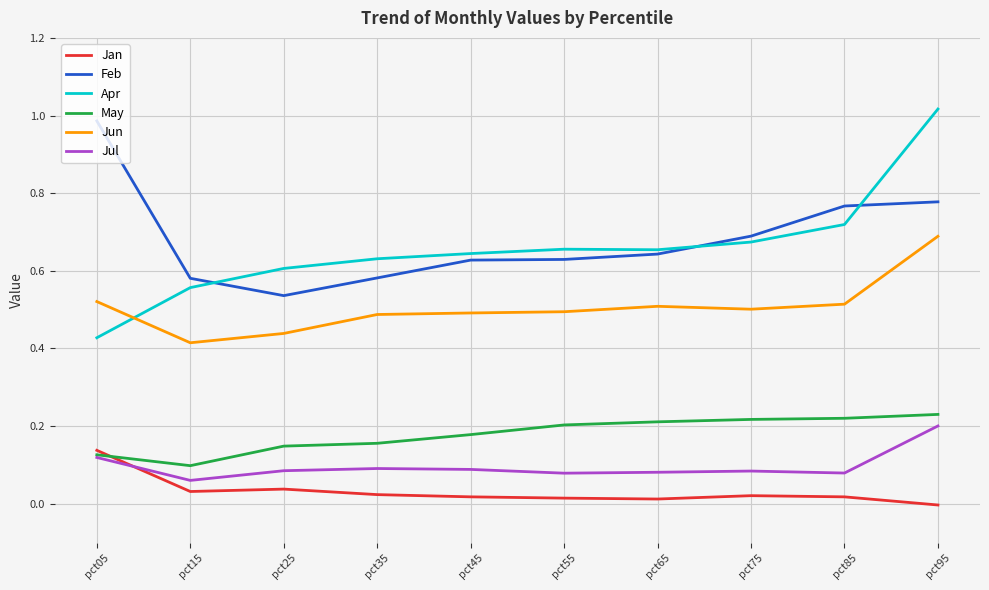

True or false: May and Apr cross at least once.

False